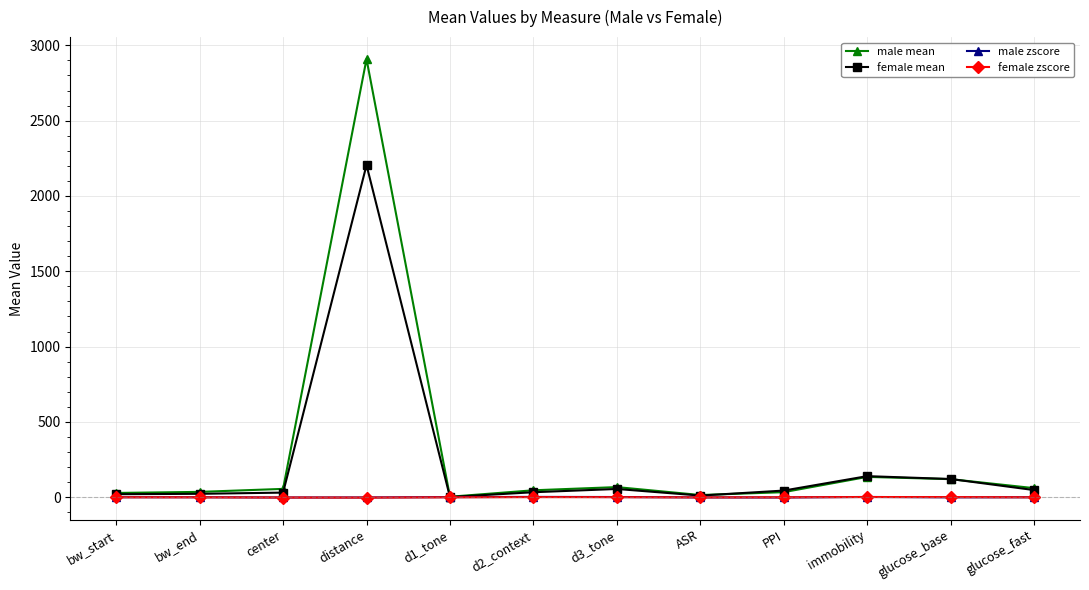

Is this an area chart (filled region under the line)?

No